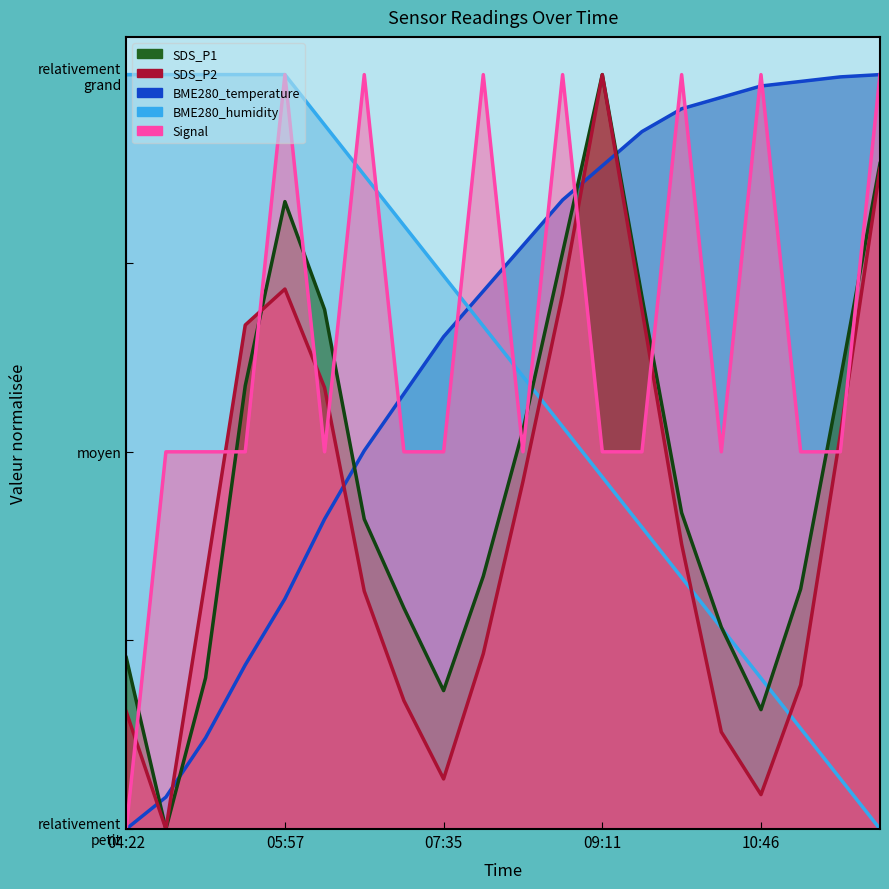

What is the label of the 5th point from the right?

10:22